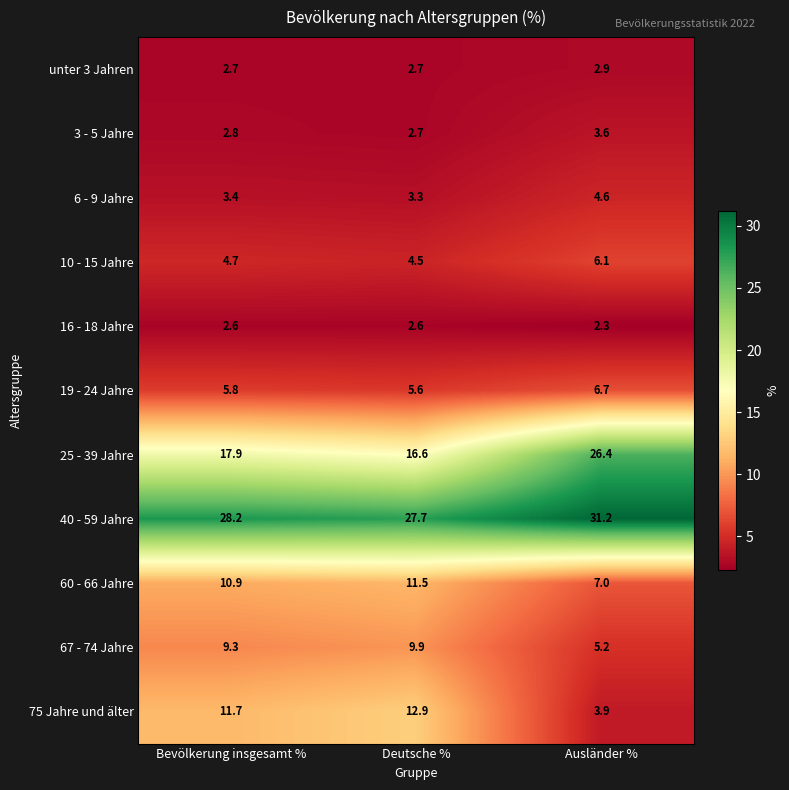

How many series are shown in this chart?

11